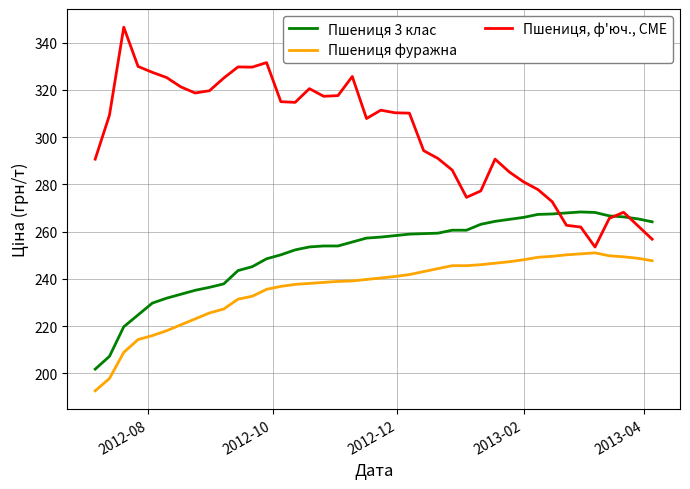

List the series in order of their overall mean, lowest first.

Пшениця фуражна, Пшениця 3 клас, Пшениця, ф'юч., CME